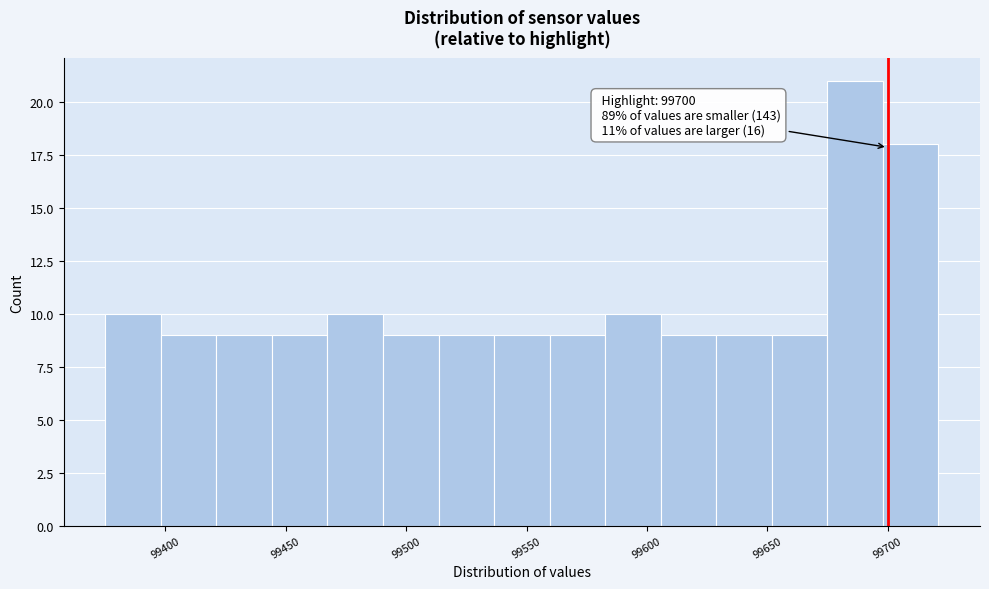

Which range on the x-axis has the tallest bar?

99675 to 99700